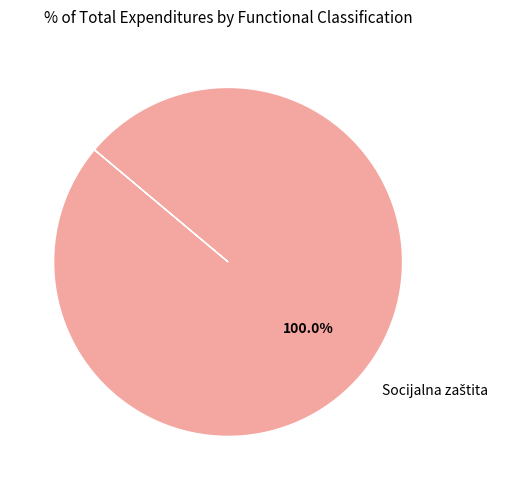

Does any single category account for the majority?

Yes